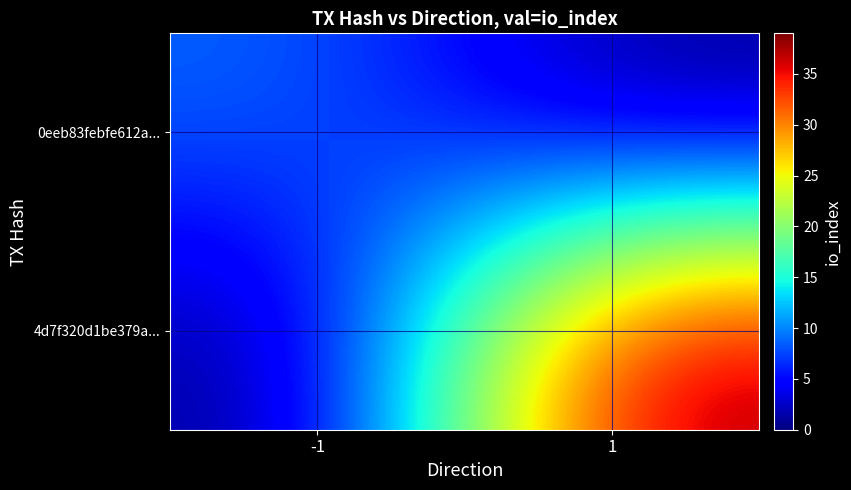

At which category is the sum across all series the highest?

1